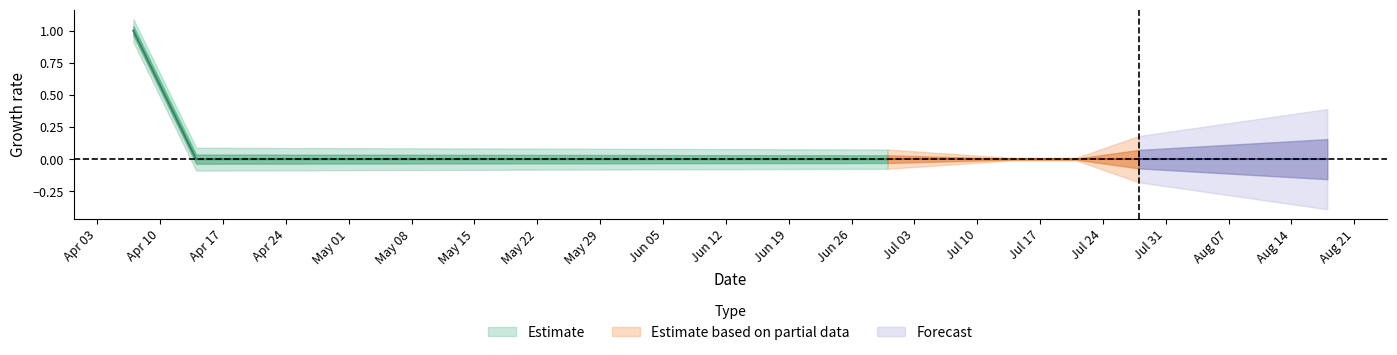

Rank the categories by value from lowest to highest.

2023-04-14, 2023-04-21, 2023-04-28, 2023-05-05, 2023-05-12, 2023-05-19, 2023-05-26, 2023-06-02, 2023-06-09, 2023-06-16, 2023-06-23, 2023-06-30, 2023-07-07, 2023-07-14, 2023-07-21, 2023-07-28, 2023-08-04, 2023-08-11, 2023-08-18, 2023-04-07